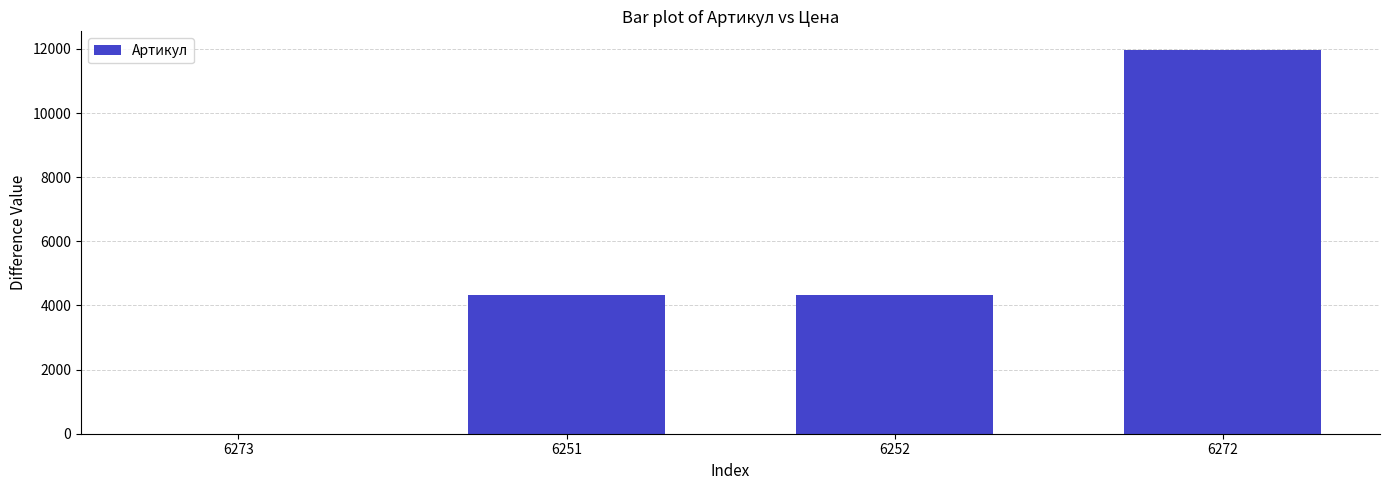

Are the bars horizontal?

No